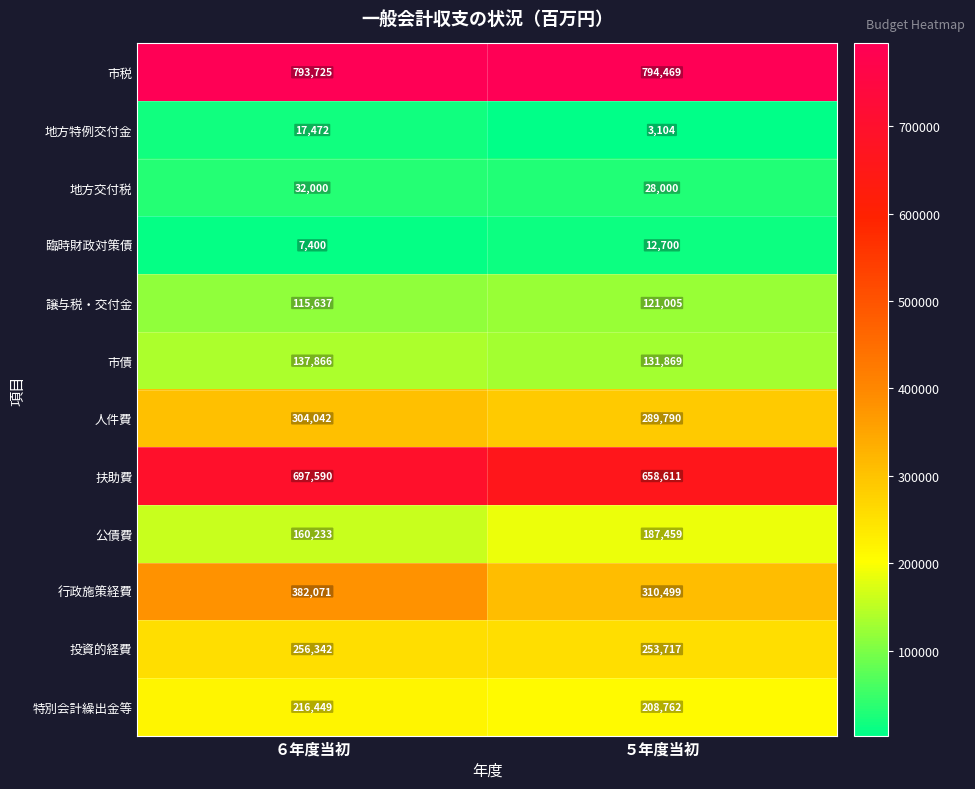

Reading left to right, extract all data points from this chart.

市税: ６年度当初=793725	５年度当初=794469
地方特例交付金: ６年度当初=17472	５年度当初=3104
地方交付税: ６年度当初=32000	５年度当初=28000
臨時財政対策債: ６年度当初=7400	５年度当初=12700
譲与税・交付金: ６年度当初=115637	５年度当初=121005
市債: ６年度当初=137866	５年度当初=131869
人件費: ６年度当初=304042	５年度当初=289790
扶助費: ６年度当初=697590	５年度当初=658611
公債費: ６年度当初=160233	５年度当初=187459
行政施策経費: ６年度当初=382071	５年度当初=310499
投資的経費: ６年度当初=256342	５年度当初=253717
特別会計繰出金等: ６年度当初=216449	５年度当初=208762